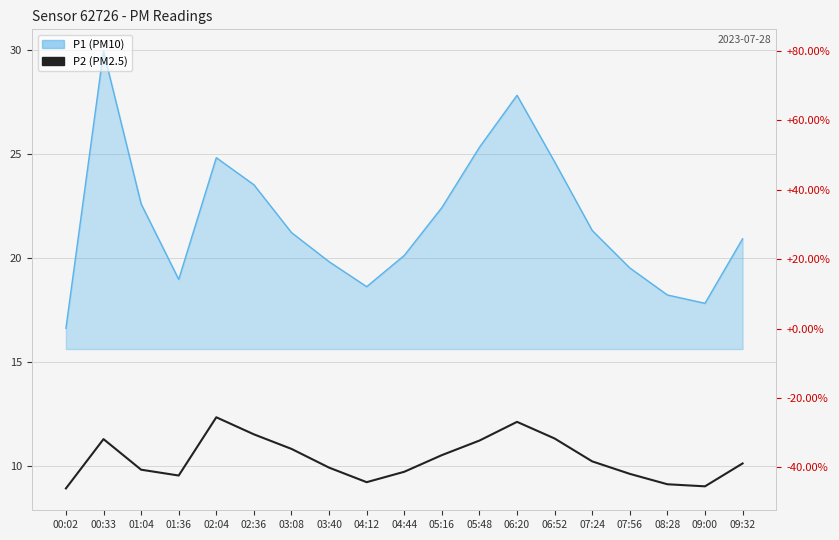

What is the label of the 1st point from the left?

00:02